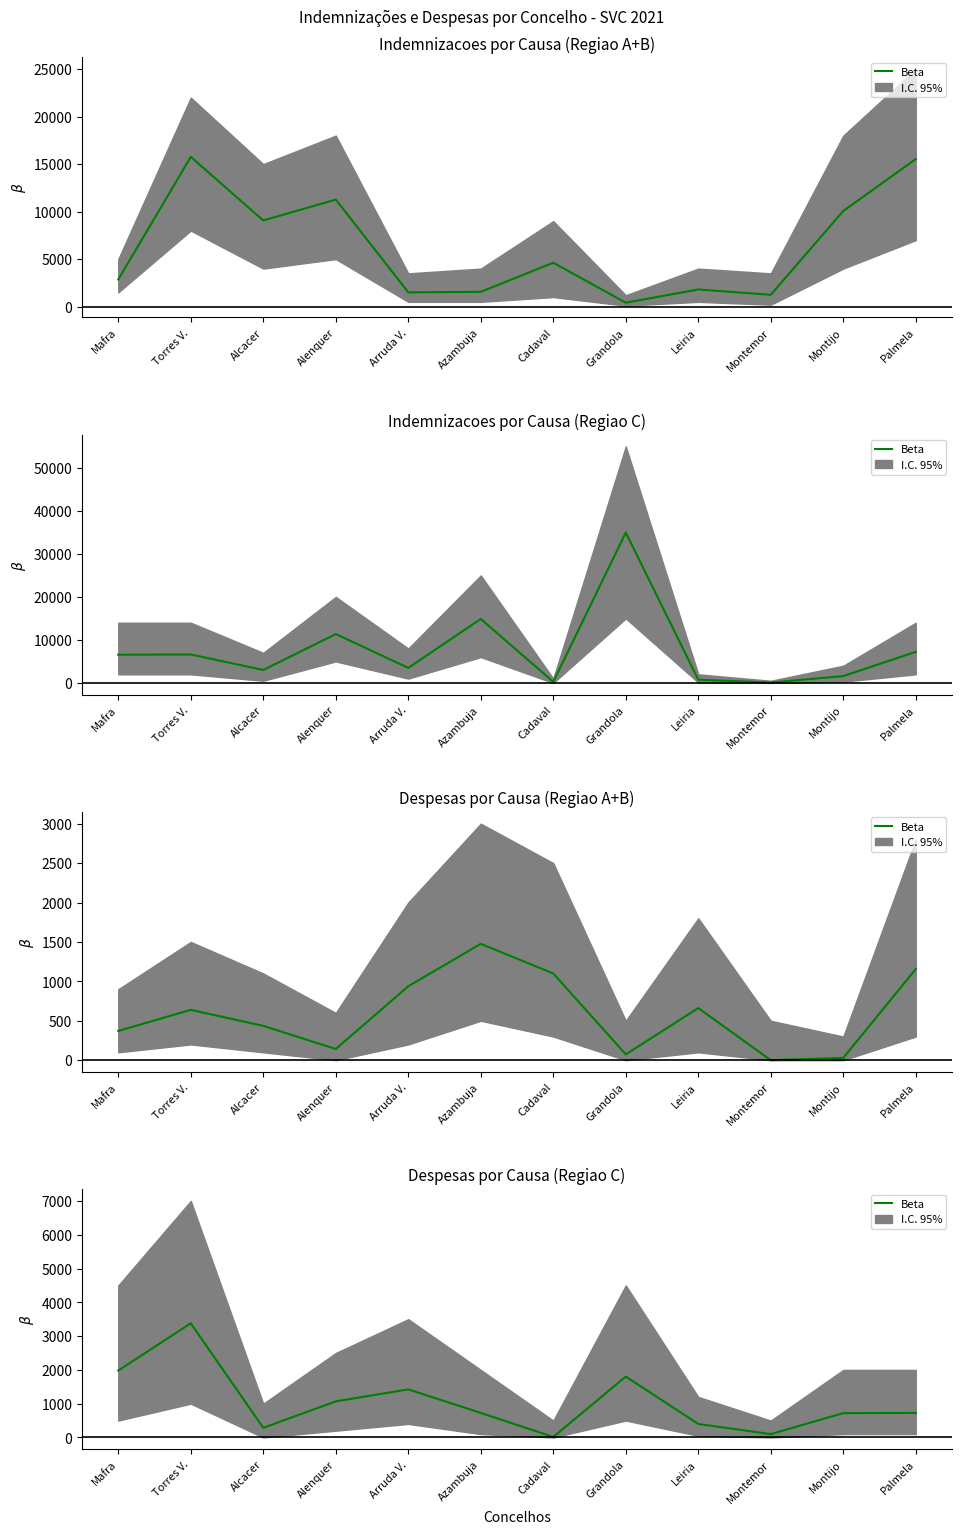

Reading left to right, what are all the values shown in this chart?

1981.3	3378.3	285.3	1068.3	1422.8	726.9	14.7	1801.8	398.9	99.7	719.4	726.9